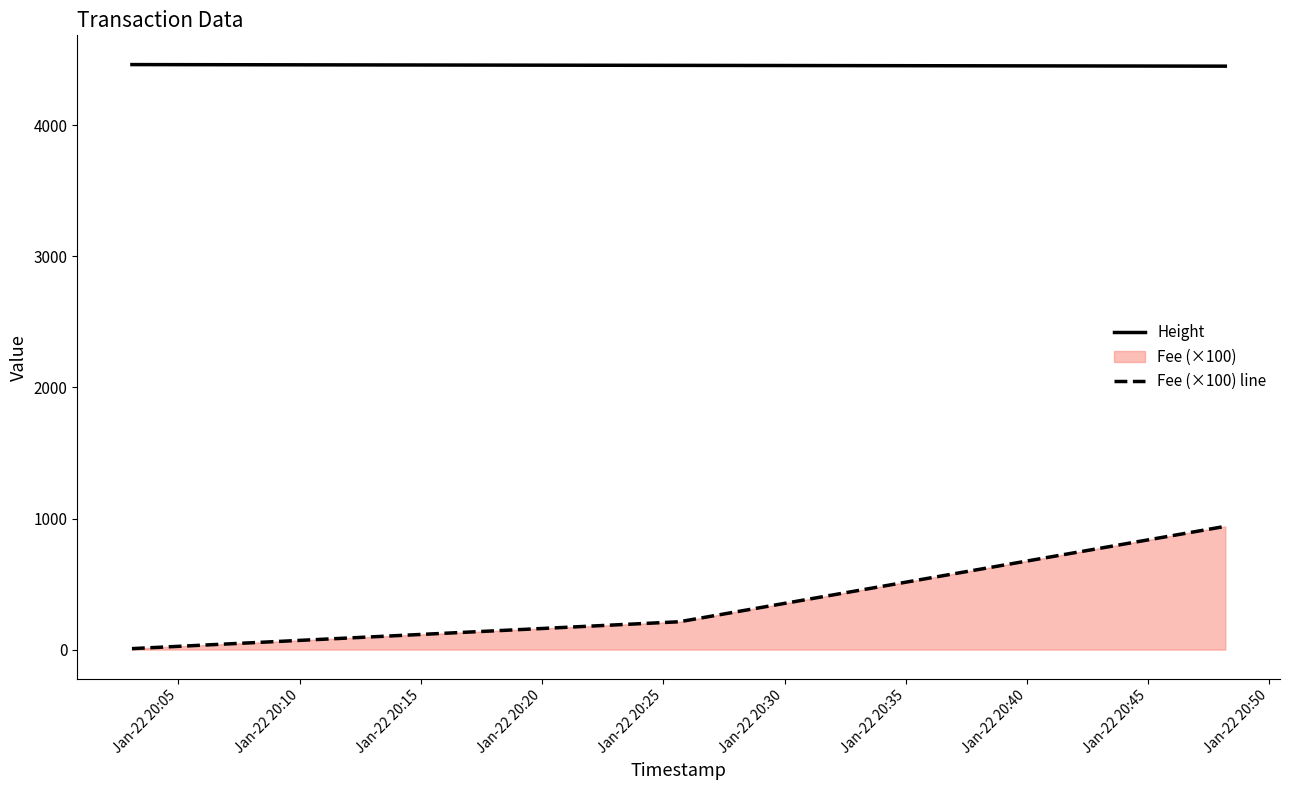

At how many categories does at least one series exceed 2685?

3